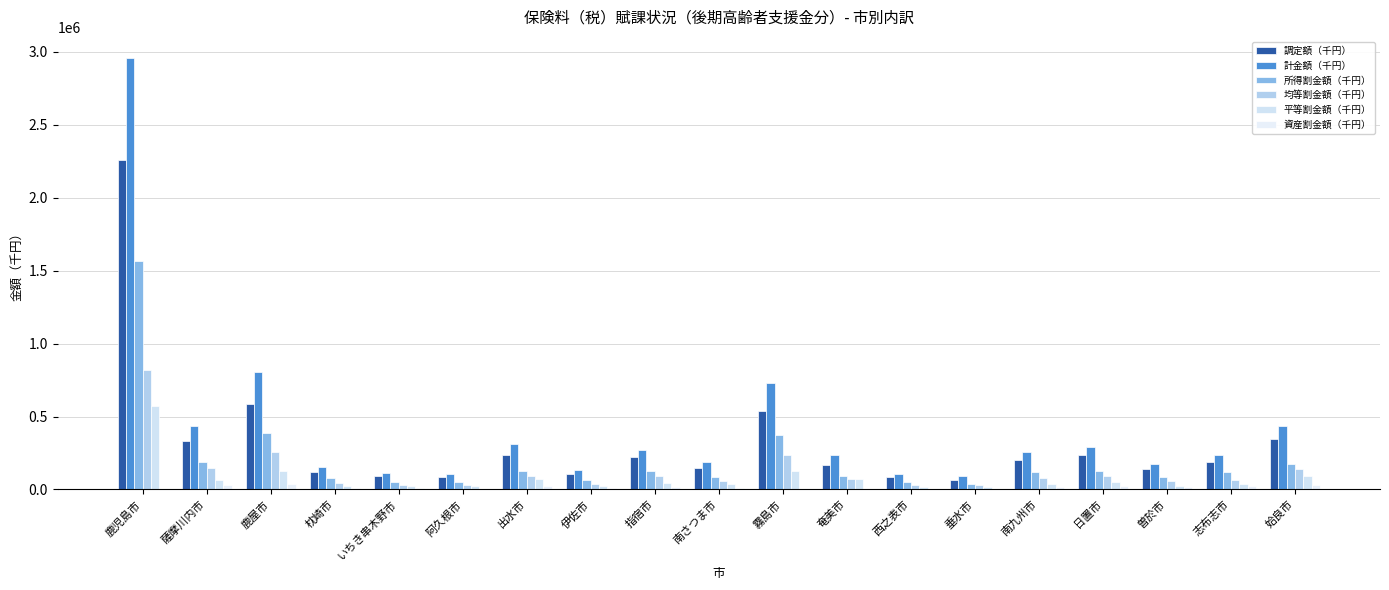

What is the total value across all series at 薩摩川内市?

1197713